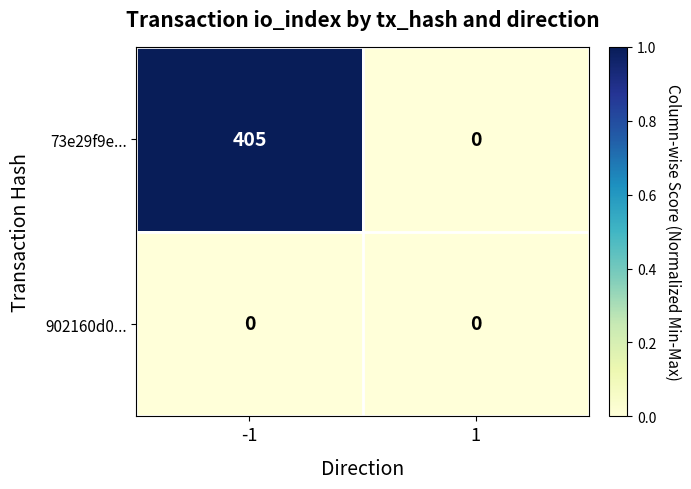

At which category is the sum across all series the highest?

-1